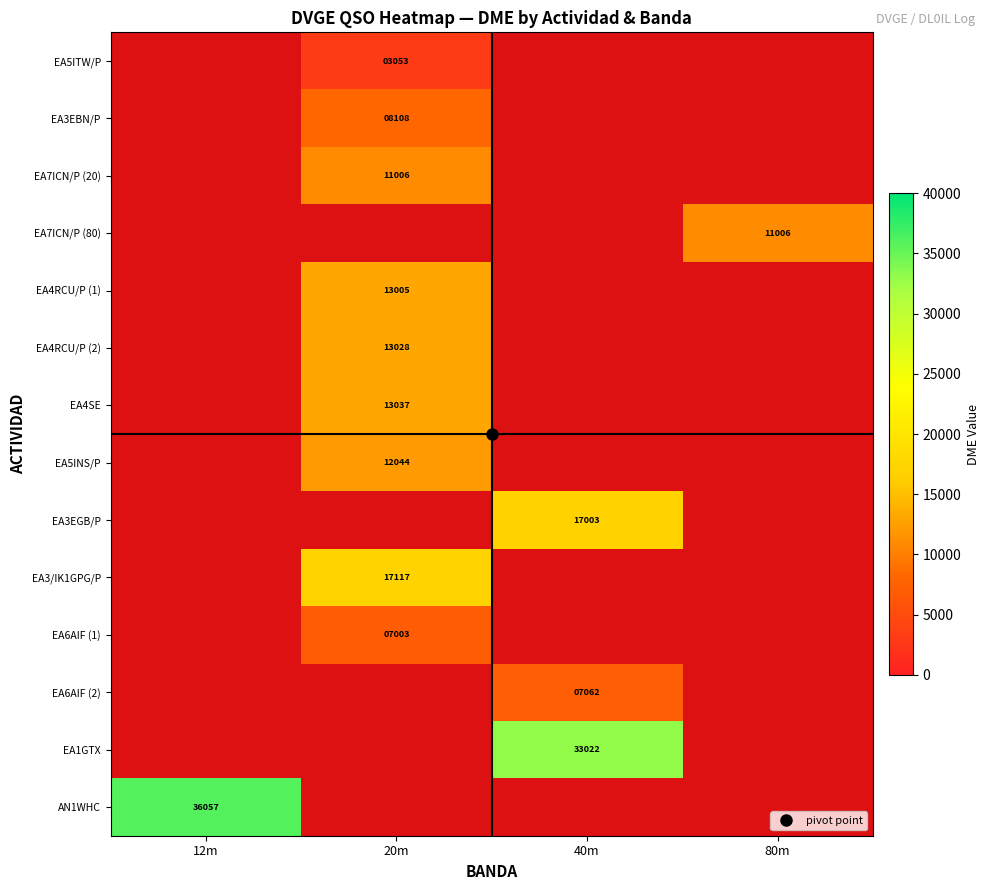

Which has a higher value, DME or BANDA?

DME